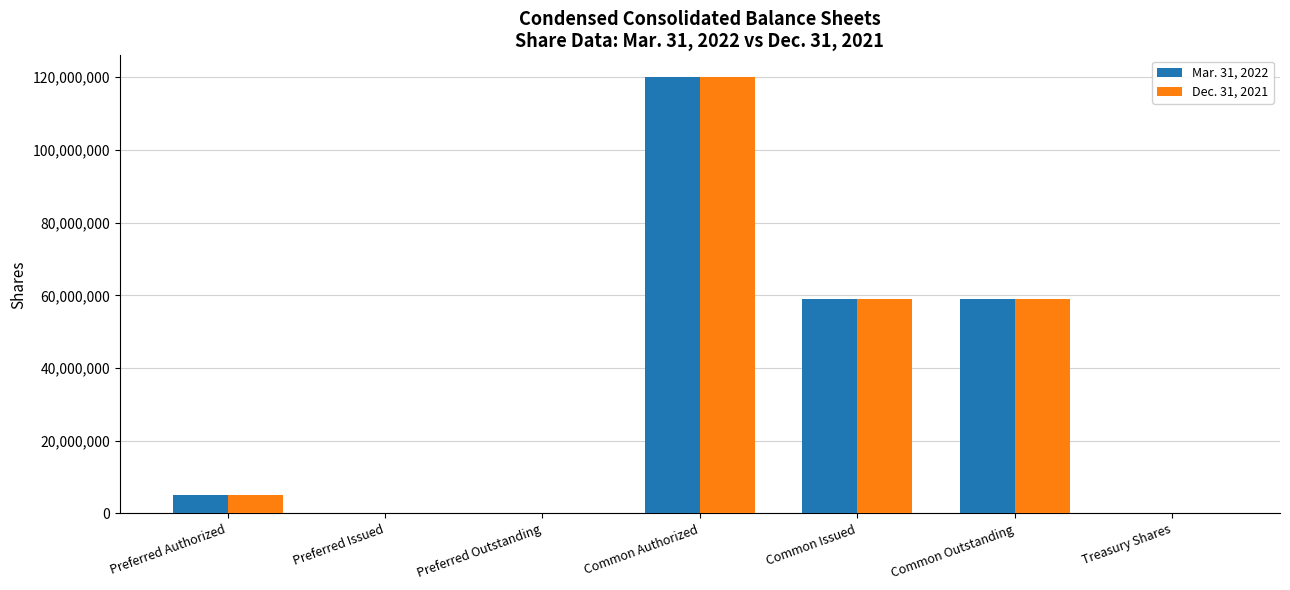

Count the number of categories in the chart.

7